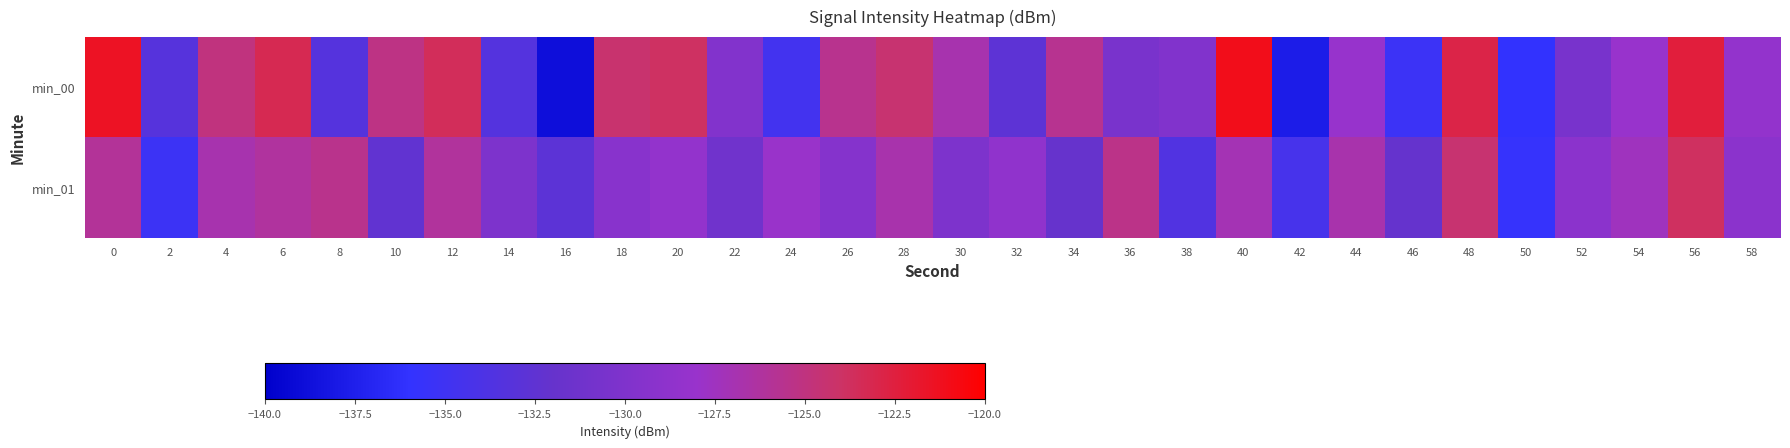

Which series has the widest spread of values?

min_00